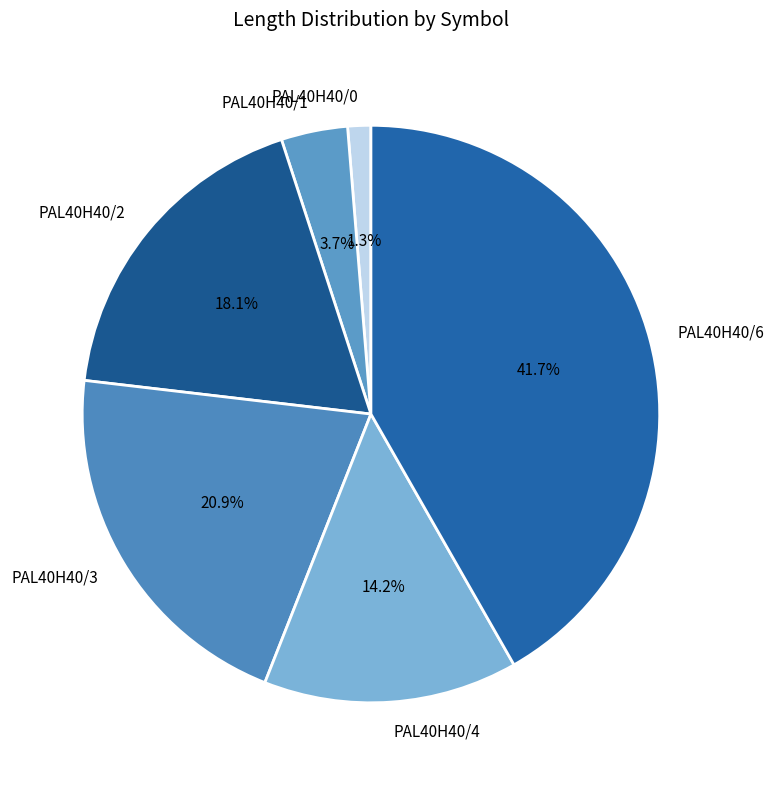

Is there a majority slice in this chart?

No